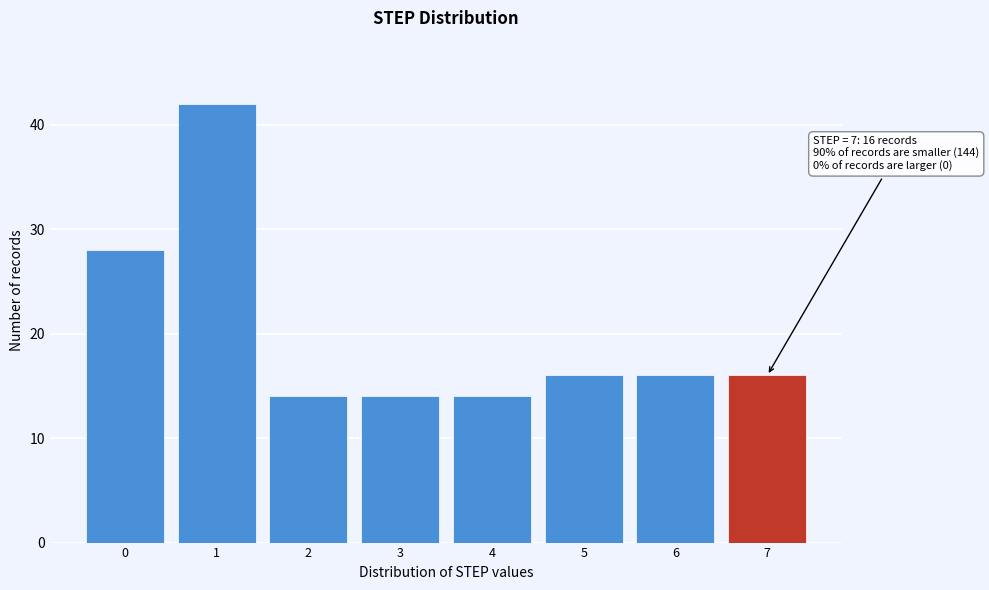

Reading left to right, list all the values displayed in this chart.

28	42	14	14	14	16	16	16